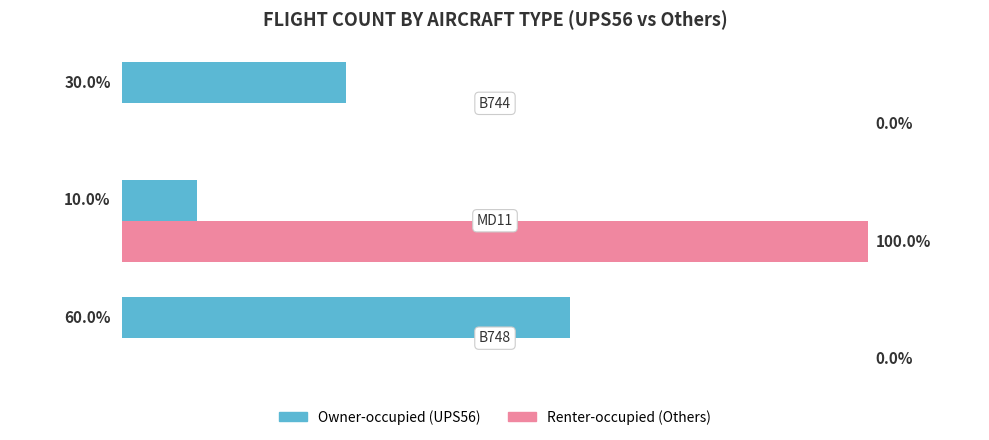

What are all the series names shown in the legend?

Owner-occupied (UPS56), Renter-occupied (Others)